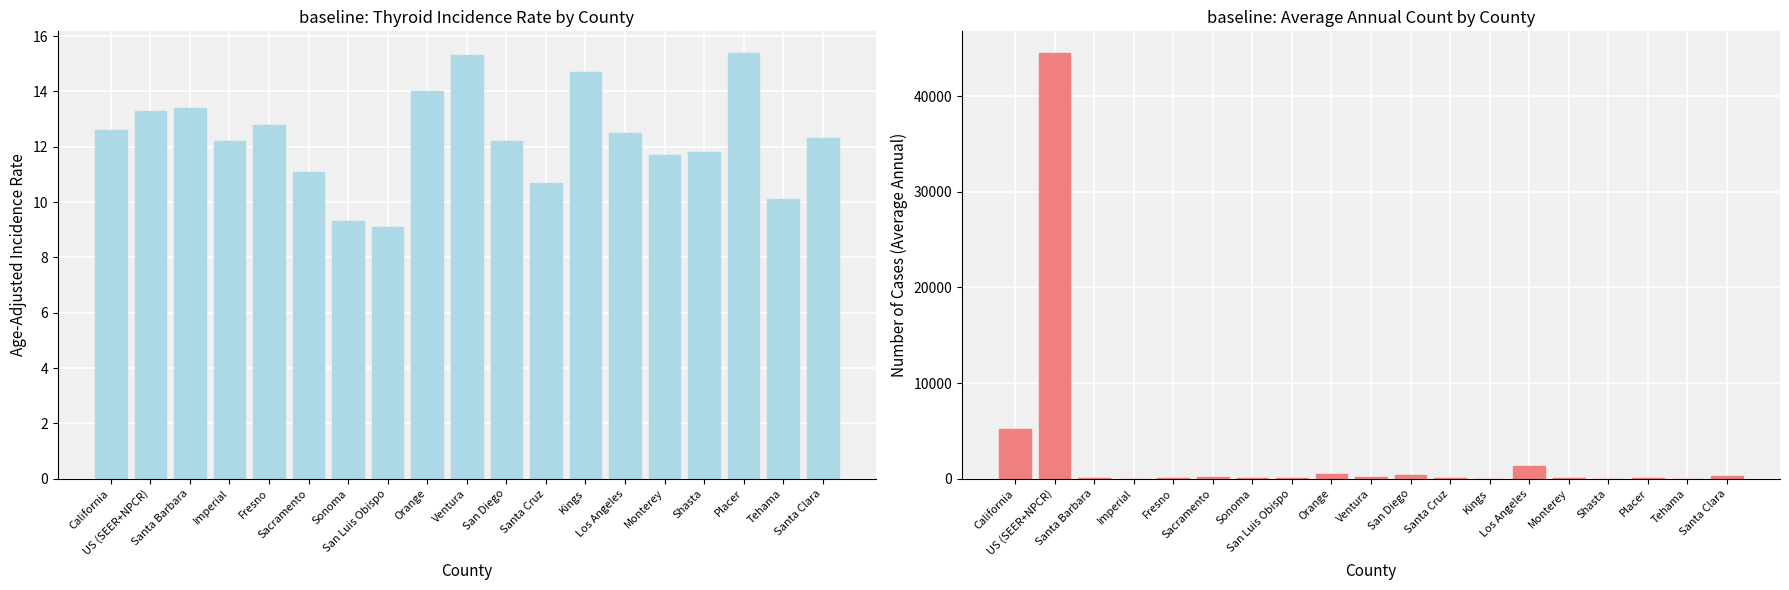

At which category is the sum across all series the highest?

US (SEER+NPCR)